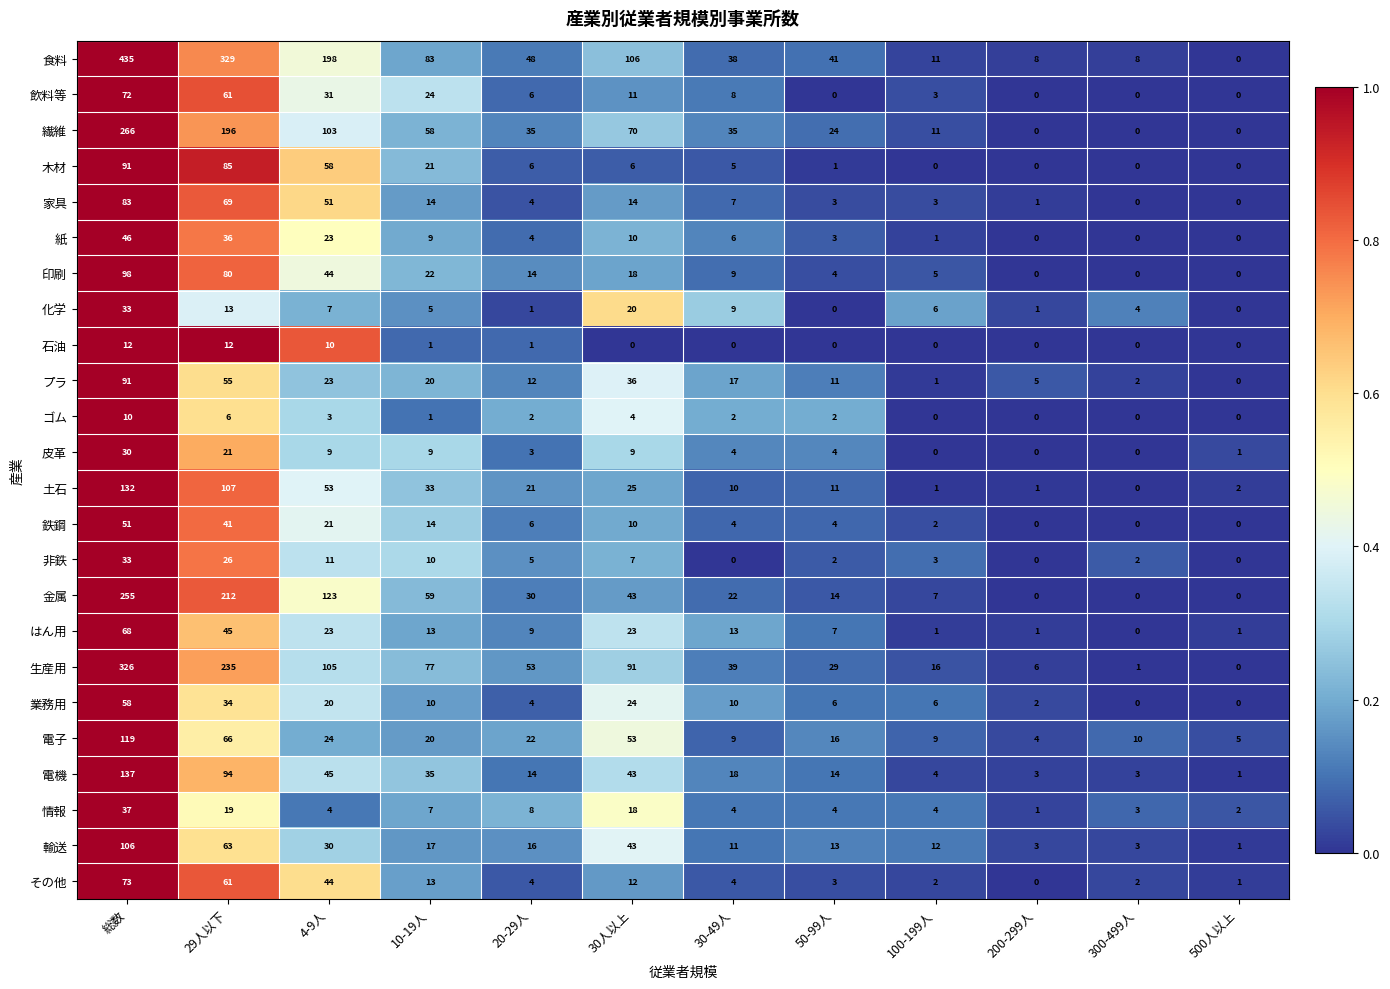

Which series has the largest total across all categories?

食料